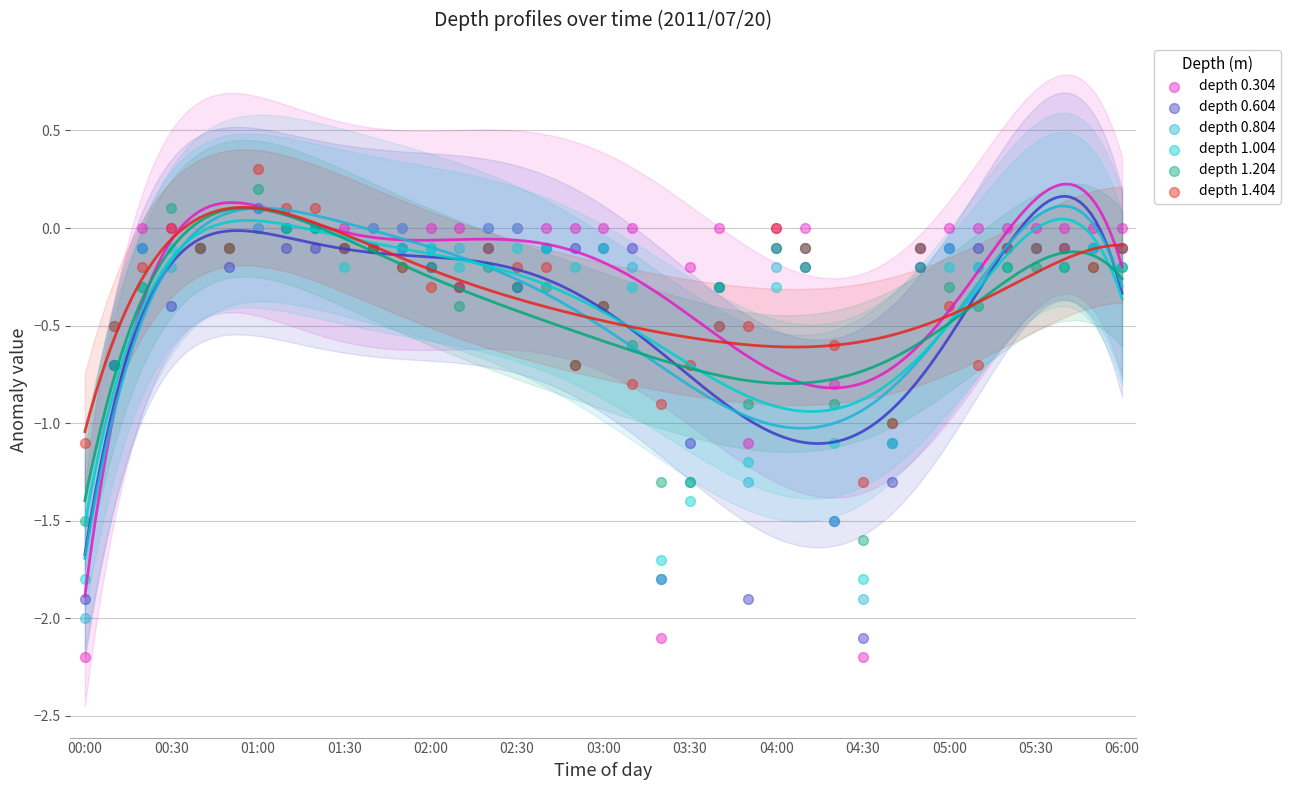

What are all the series names shown in the legend?

depth 0.304, depth 0.604, depth 0.804, depth 1.004, depth 1.204, depth 1.404